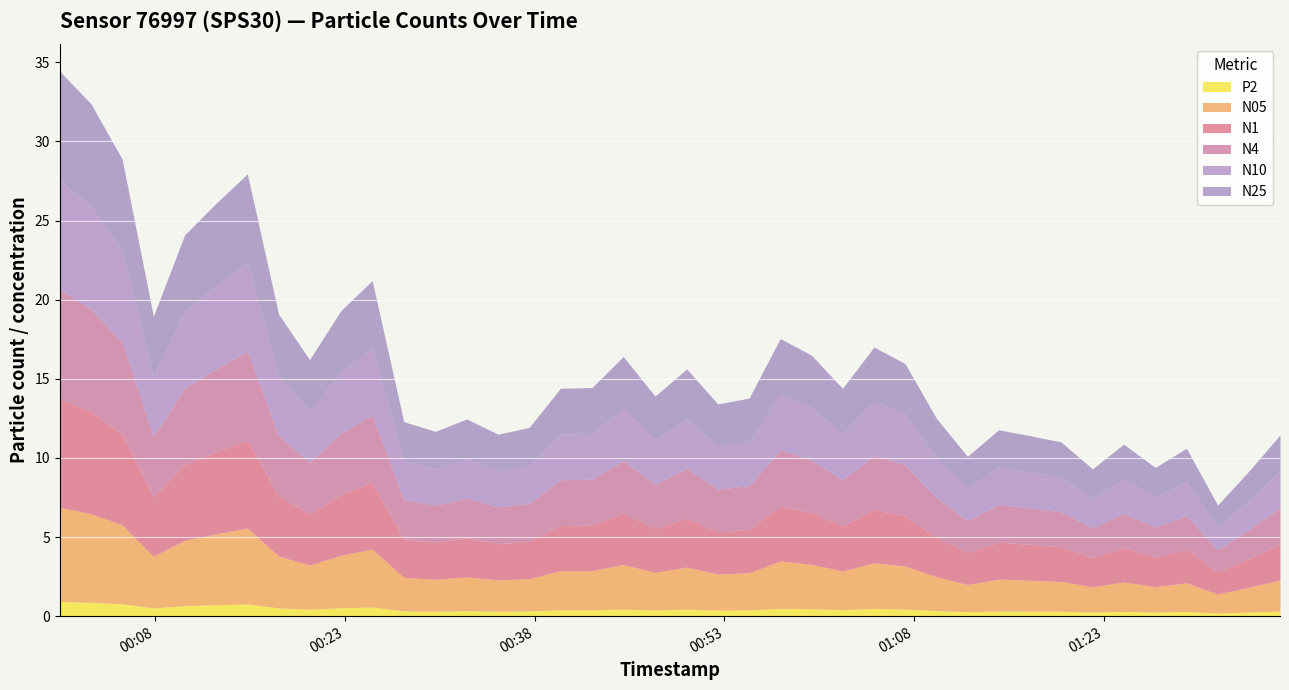

Reading left to right, what are all the values shown in this chart?

N05: 6.0	5.6	5.0	3.3	4.1	4.5	4.8	3.3	2.8	3.3	3.6	2.1	2.0	2.1	2.0	2.0	2.5	2.5	2.8	2.4	2.7	2.3	2.4	3.0	2.8	2.4	2.9	2.7	2.1	1.7	2.0	1.9	1.9	1.6	1.9	1.6	1.8	1.2	1.6	2.0
N1: 6.9	6.5	5.8	3.8	4.8	5.2	5.6	3.8	3.2	3.8	4.2	2.5	2.3	2.5	2.3	2.4	2.9	2.9	3.3	2.8	3.1	2.7	2.7	3.5	3.3	2.9	3.4	3.2	2.5	2.0	2.3	2.3	2.2	1.9	2.2	1.9	2.1	1.4	1.8	2.3
N4: 6.9	6.5	5.8	3.8	4.8	5.2	5.6	3.8	3.2	3.9	4.2	2.5	2.3	2.5	2.3	2.4	2.9	2.9	3.3	2.8	3.1	2.7	2.8	3.5	3.3	2.9	3.4	3.2	2.5	2.0	2.4	2.3	2.2	1.9	2.2	1.9	2.1	1.4	1.8	2.3
N10: 6.9	6.5	5.8	3.8	4.8	5.2	5.6	3.8	3.2	3.9	4.3	2.5	2.3	2.5	2.3	2.4	2.9	2.9	3.3	2.8	3.1	2.7	2.8	3.5	3.3	2.9	3.4	3.2	2.5	2.0	2.4	2.3	2.2	1.9	2.2	1.9	2.1	1.4	1.8	2.3
N25: 6.9	6.5	5.8	3.8	4.8	5.2	5.6	3.8	3.2	3.9	4.2	2.5	2.3	2.5	2.3	2.4	2.9	2.9	3.3	2.8	3.1	2.7	2.8	3.5	3.3	2.9	3.4	3.2	2.5	2.0	2.4	2.3	2.2	1.9	2.2	1.9	2.1	1.4	1.8	2.3
P2: 0.9	0.9	0.8	0.5	0.7	0.7	0.8	0.5	0.4	0.5	0.6	0.3	0.3	0.3	0.3	0.3	0.4	0.4	0.5	0.4	0.4	0.4	0.4	0.5	0.5	0.4	0.5	0.5	0.3	0.3	0.3	0.3	0.3	0.3	0.3	0.3	0.3	0.2	0.3	0.3